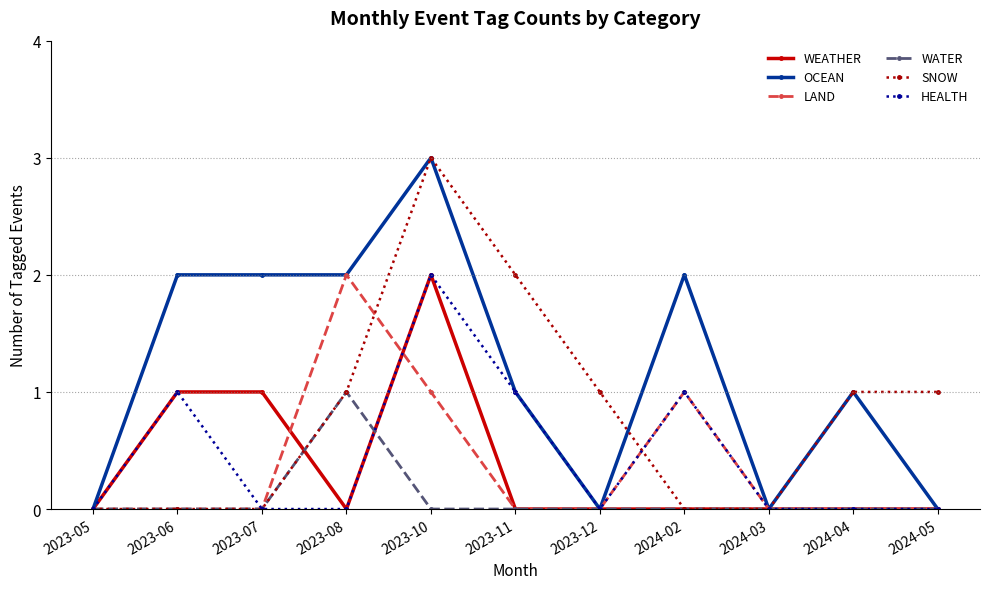

What is the label of the 8th point from the left?

2024-02